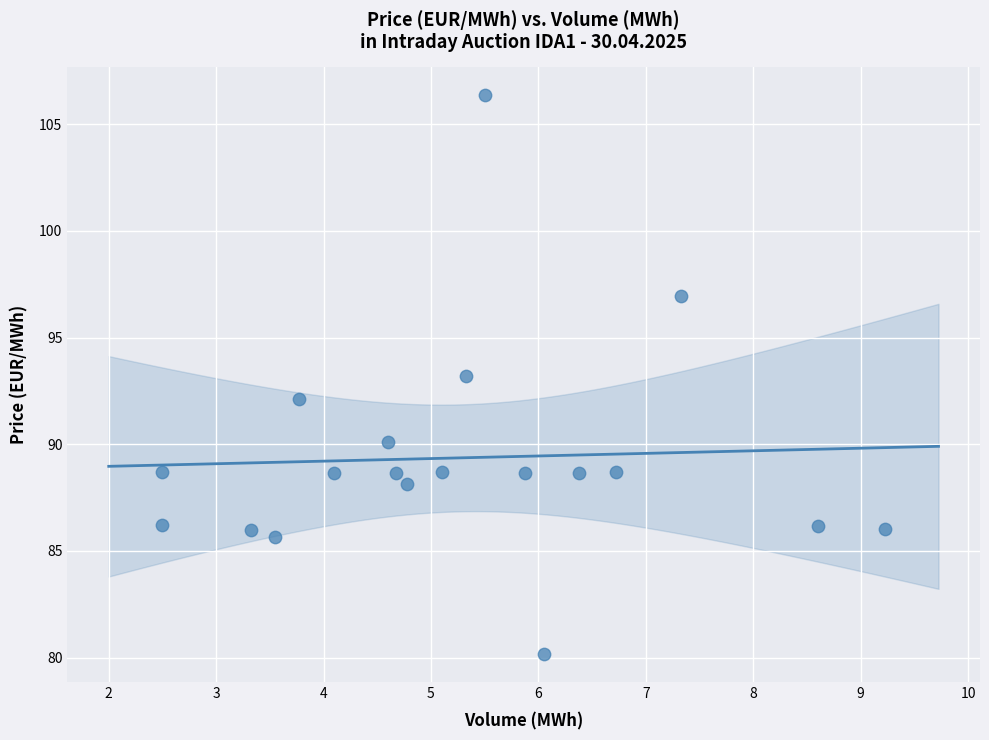

What is the range of Y values (max minus min)?

26.2